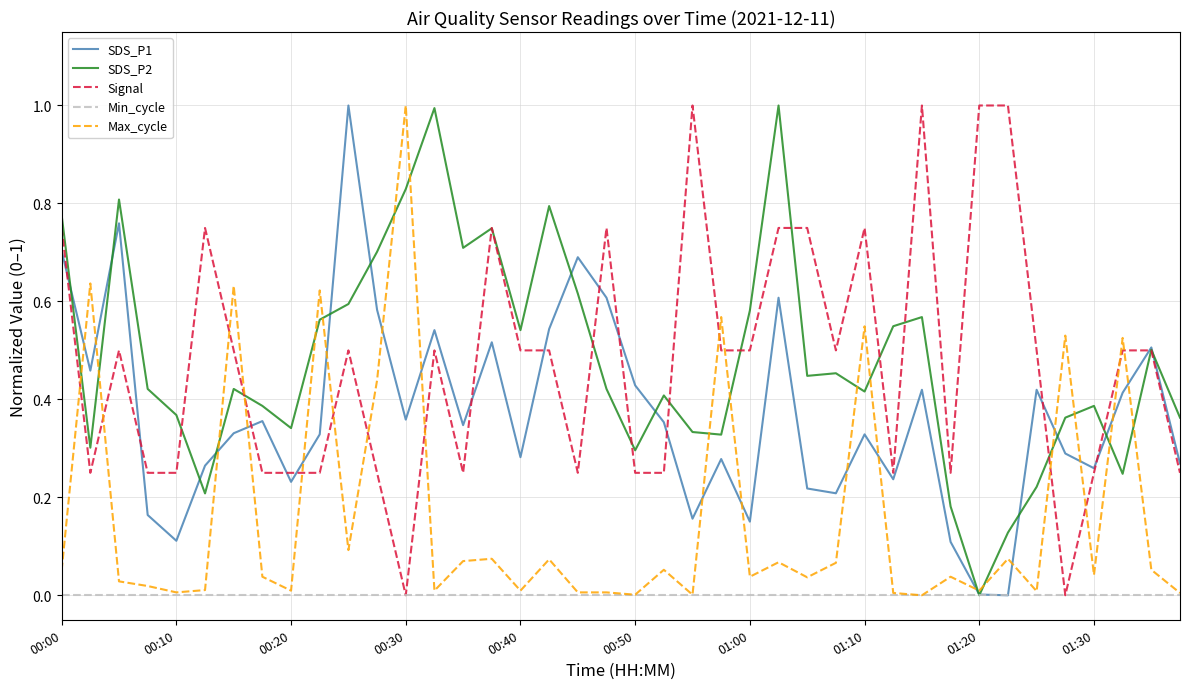

What is the highest value of the SDS_P1 series?

1.0